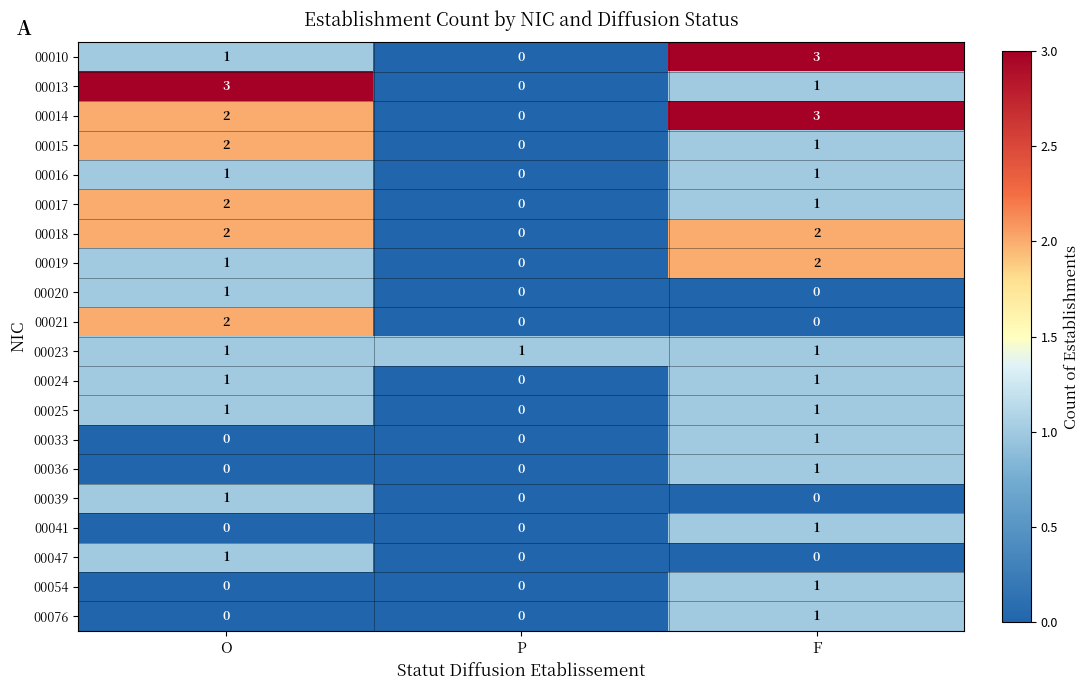

The value of 00015 at O is 2. True or false?

True